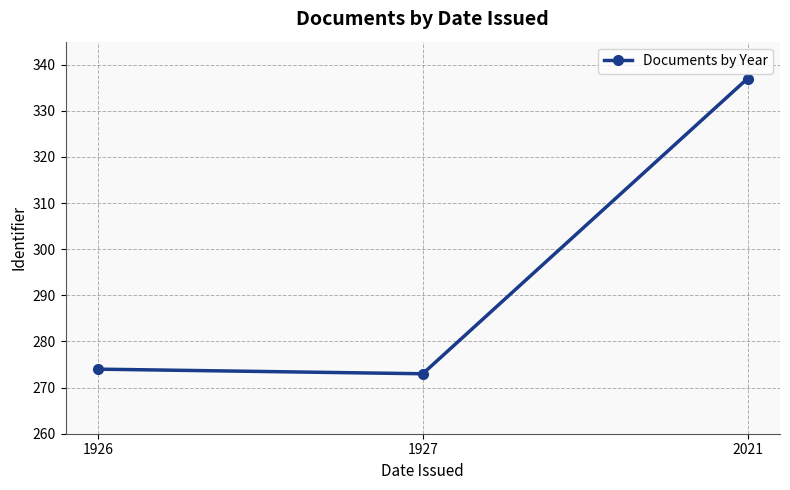

What is the sum of all values?

884